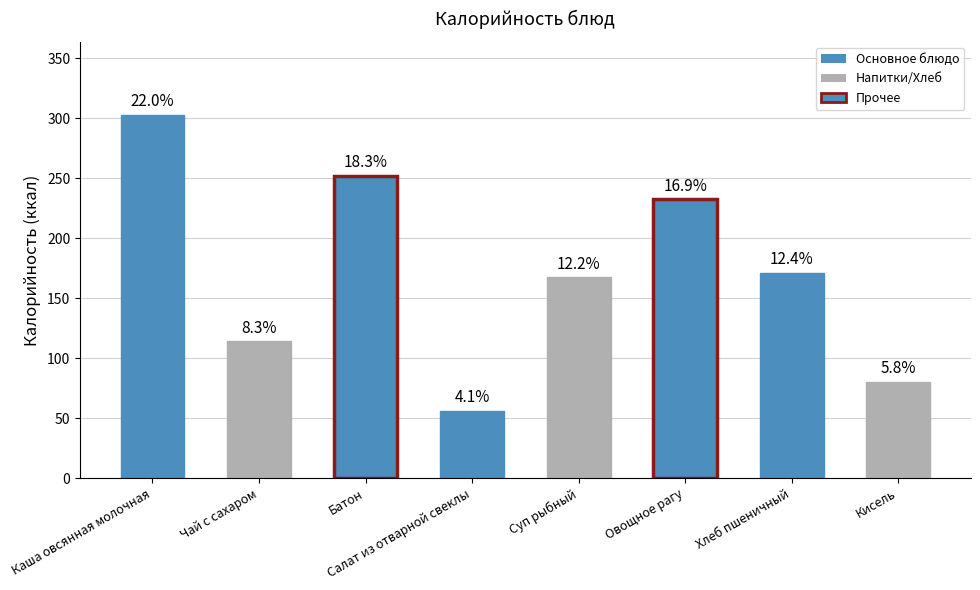

Where does the data first go above 171?

Каша овсянная молочная